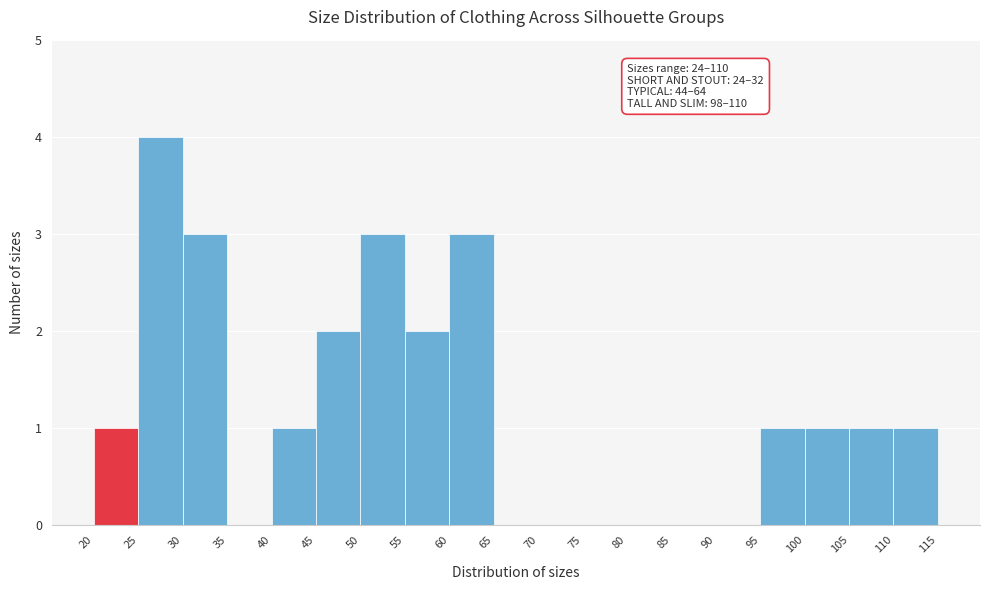

Over which range of the x-axis is the bar tallest?

25 to 30